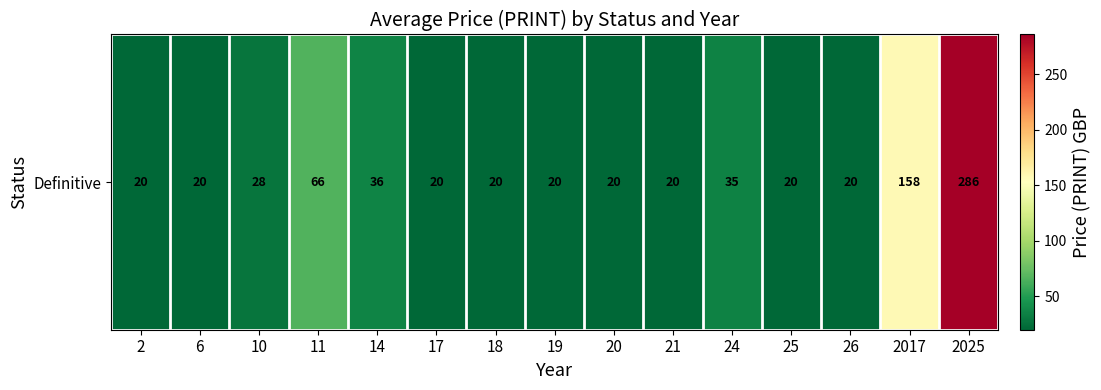

Reading left to right, extract all data points from this chart.

2=20	6=20	10=28	11=66	14=36	17=20	18=20	19=20	20=20	21=20	24=35	25=20	26=20	2017=158	2025=286